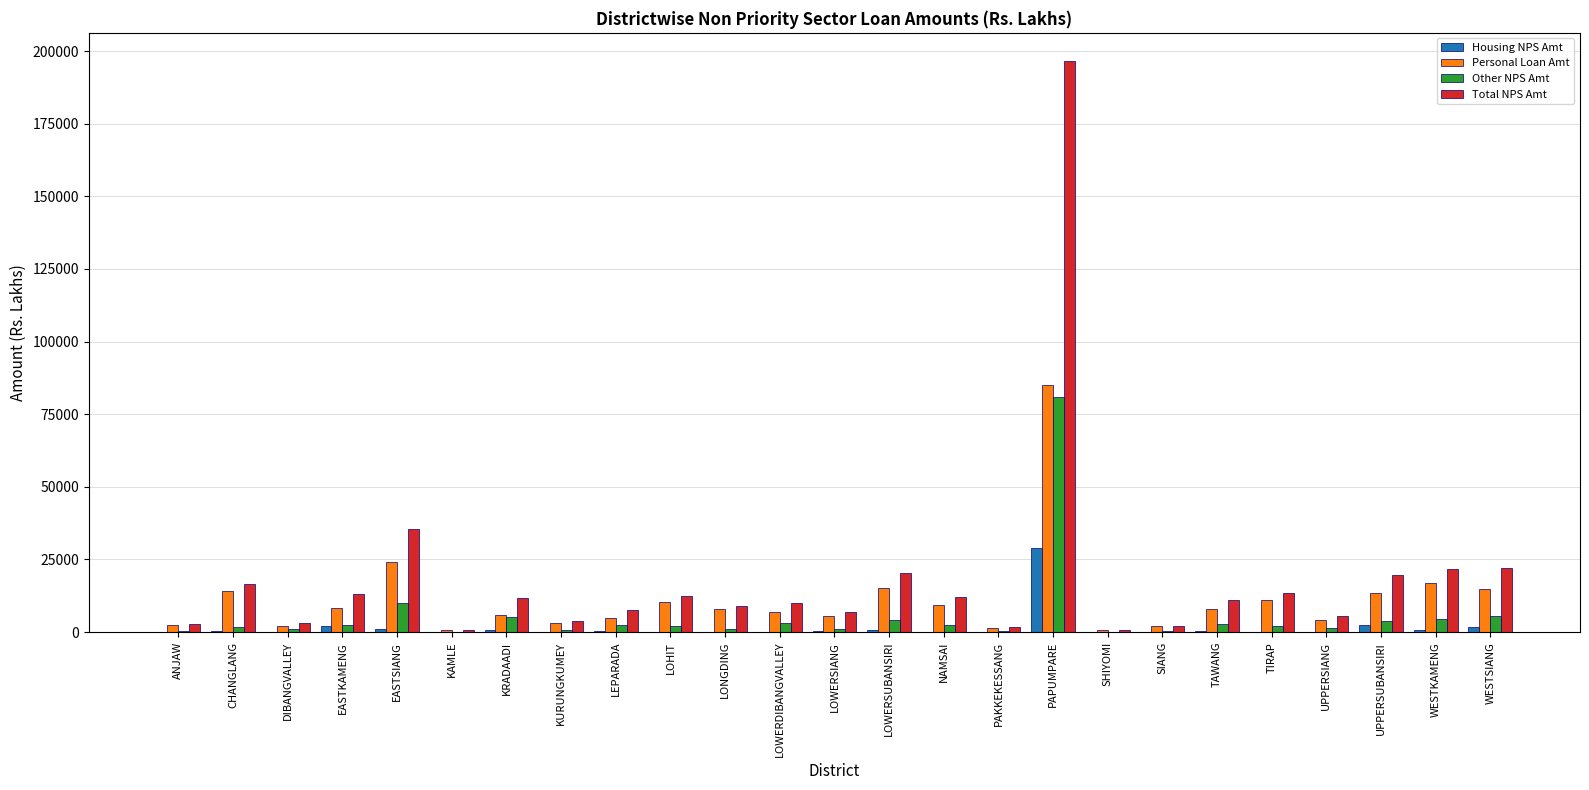

What are all the series names shown in the legend?

Housing NPS Amt, Personal Loan Amt, Other NPS Amt, Total NPS Amt